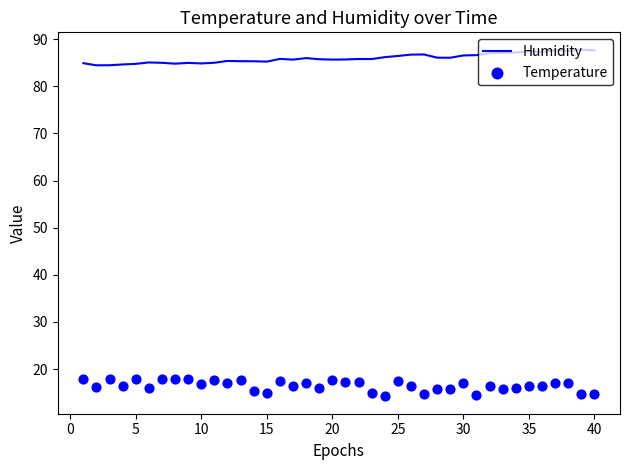

What is the lowest value of the Humidity series?

84.5